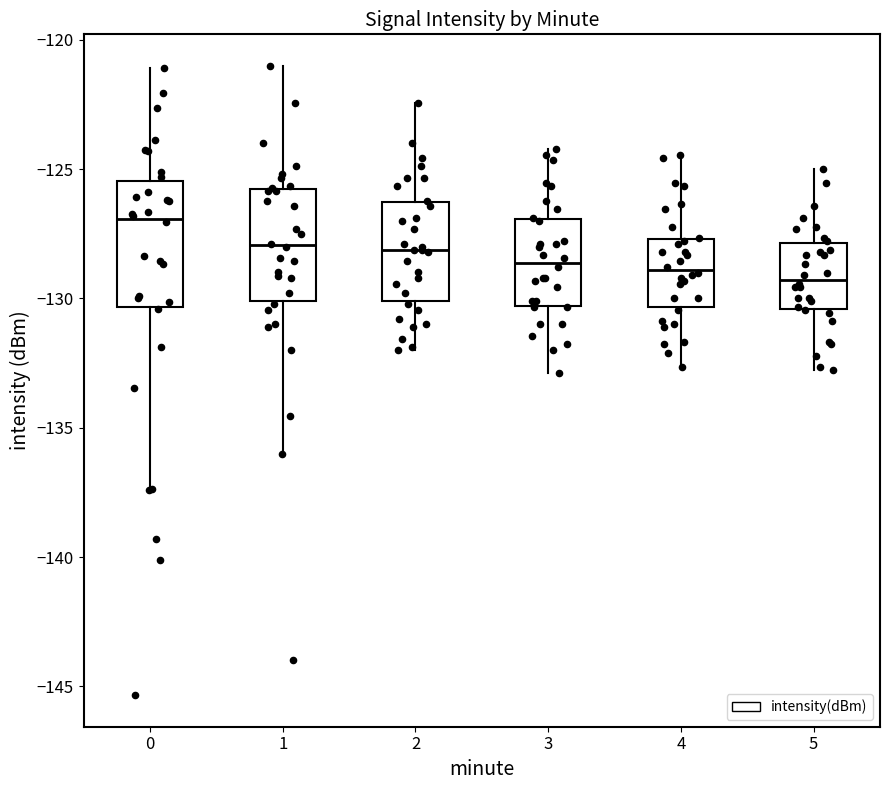

Where does the upper whisker of the box at x = 3 end on the y-axis? The values are not printed on the chart, so give them approximately, as read against the axis.

-124.0